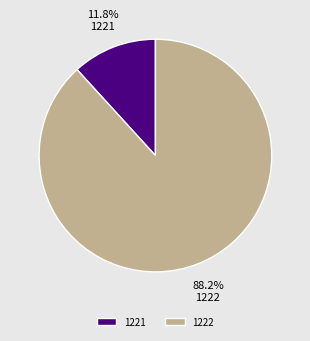

What percentage is NOT represented by 1222?

11.8%